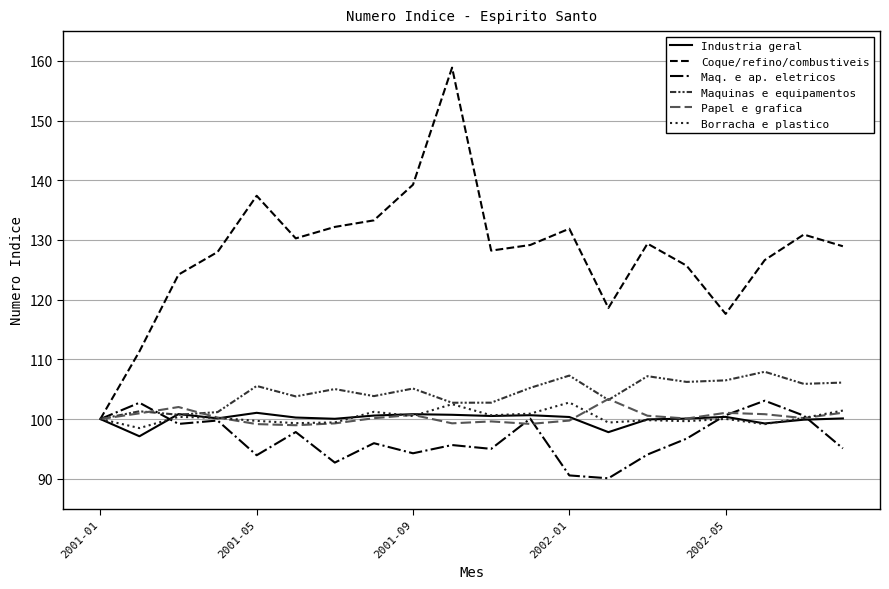

Which series has the largest total across all categories?

Coque/refino/combustiveis